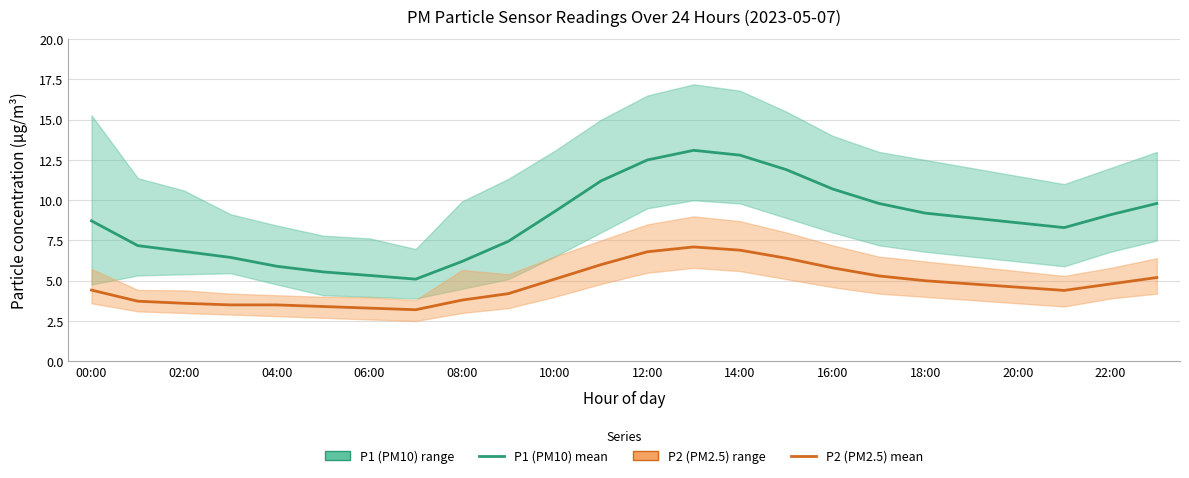

In P2 (PM2.5) mean, how many points are higher than both neighbors (excluding endpoints)?

1